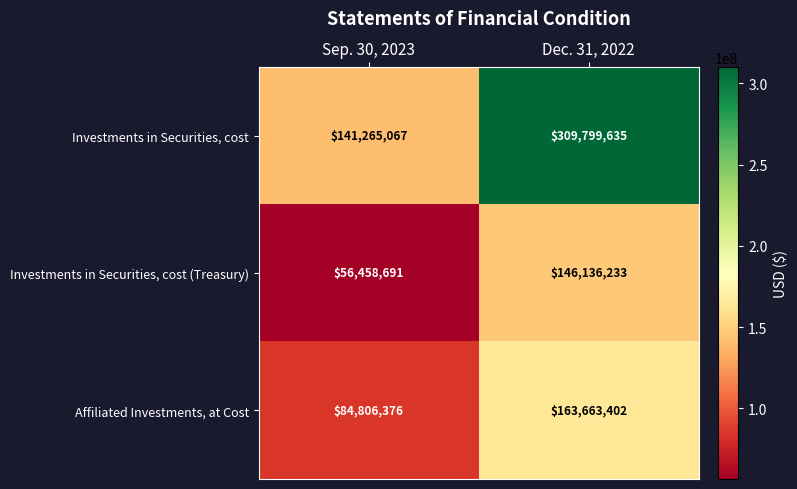

Which series has the largest total across all categories?

Investments in Securities, cost